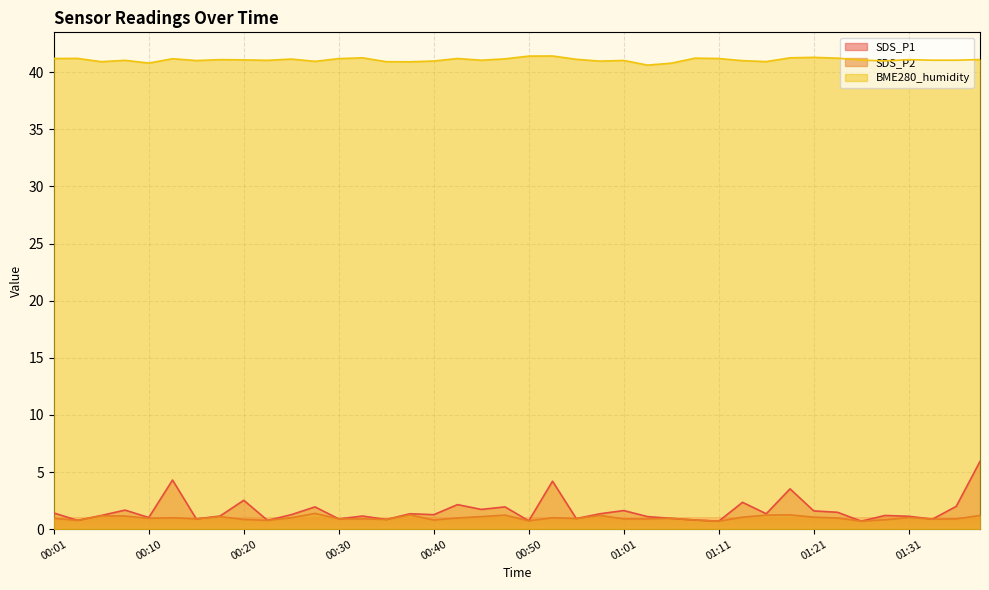

The value of SDS_P2 at 01:13 is 1.8. True or false?

False